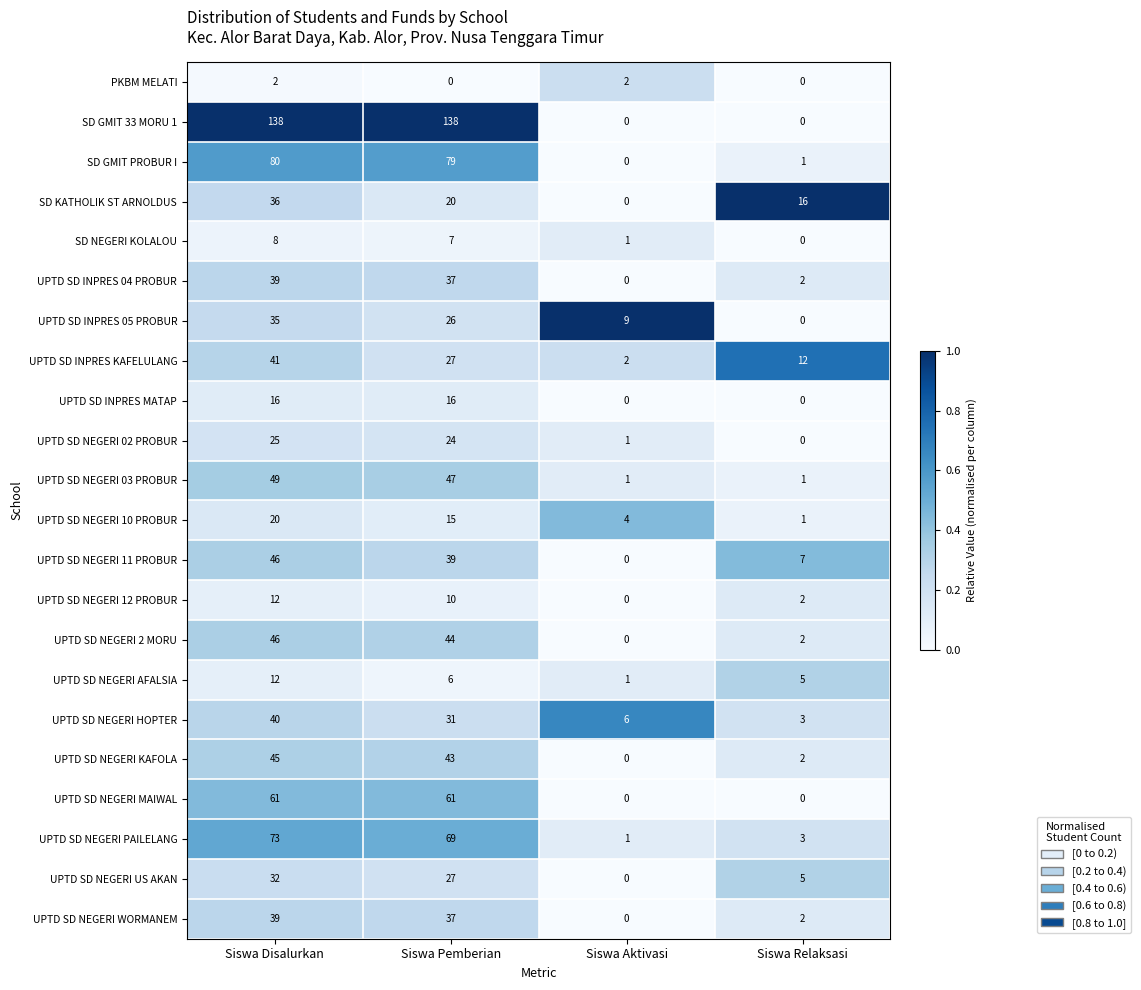

At which label does UPTD SD INPRES 04 PROBUR reach its peak?

Siswa Disalurkan